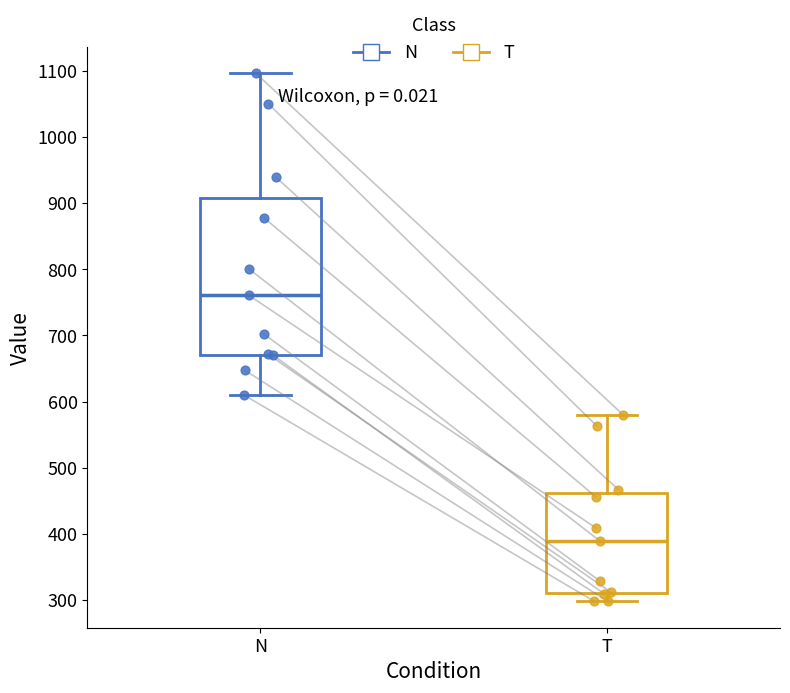

Reading left to right, read every box against the y-axis: the position of its median line, the range the box covers, and the ends of its whiskers. The values are not printed on the chart, so give them approximately, as read against the axis.

N: median 760, box 670 to 910, whiskers 610 to 1100
T: median 390, box 310 to 460, whiskers 300 to 580